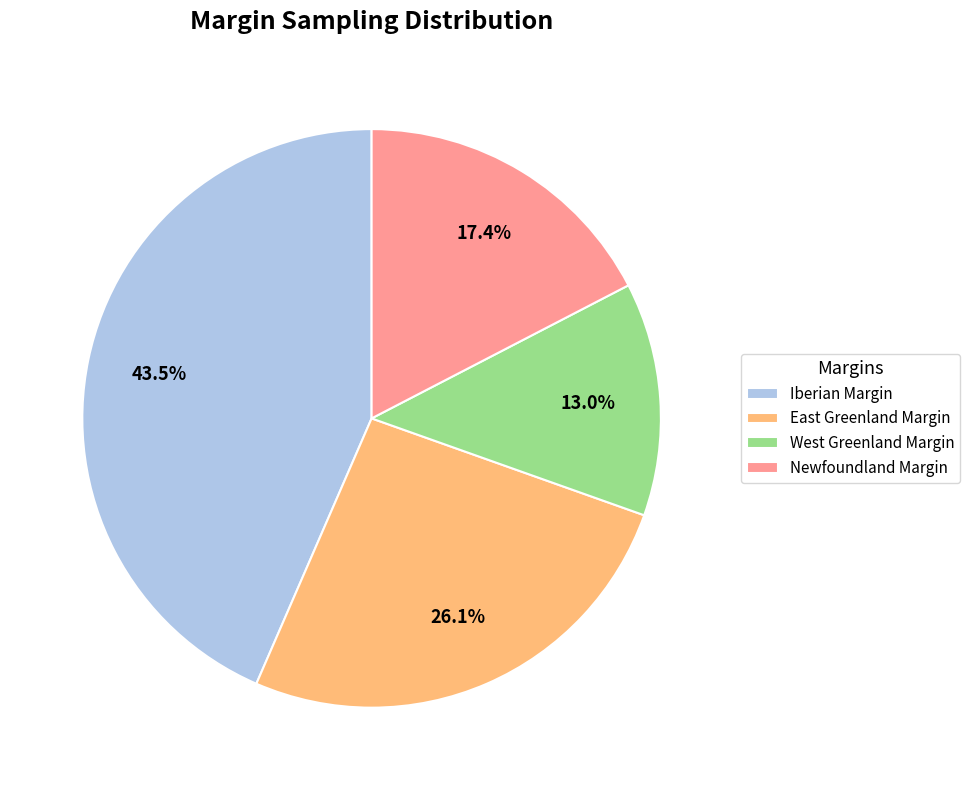

What percentage is NOT represented by East Greenland Margin?

73.9%